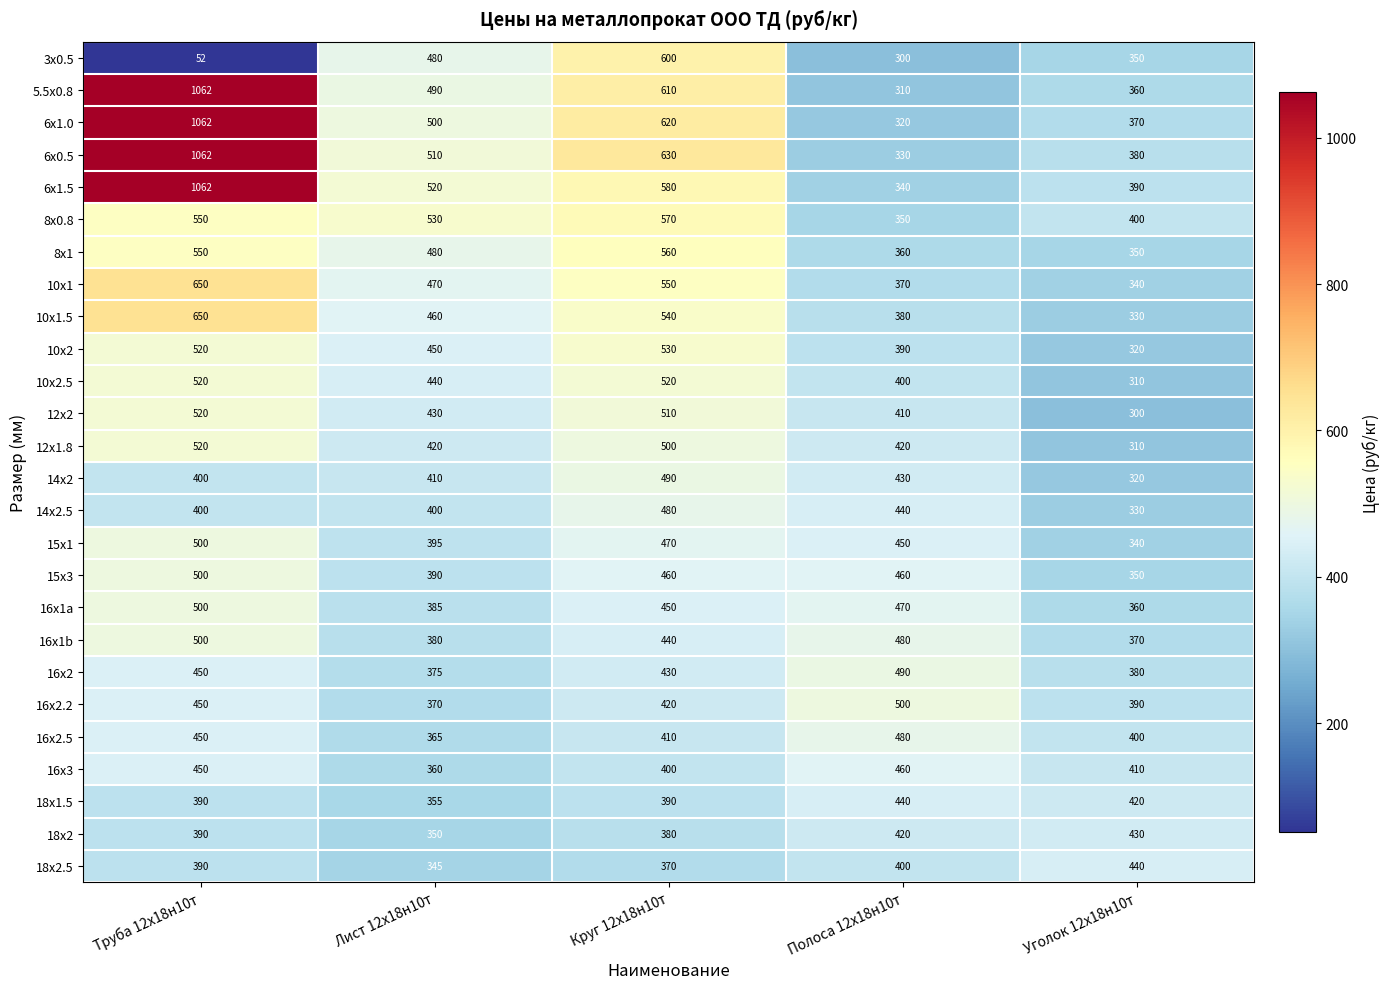

True or false: 14х2.5 has a value of 608 at Труба 12х18н10т.

False